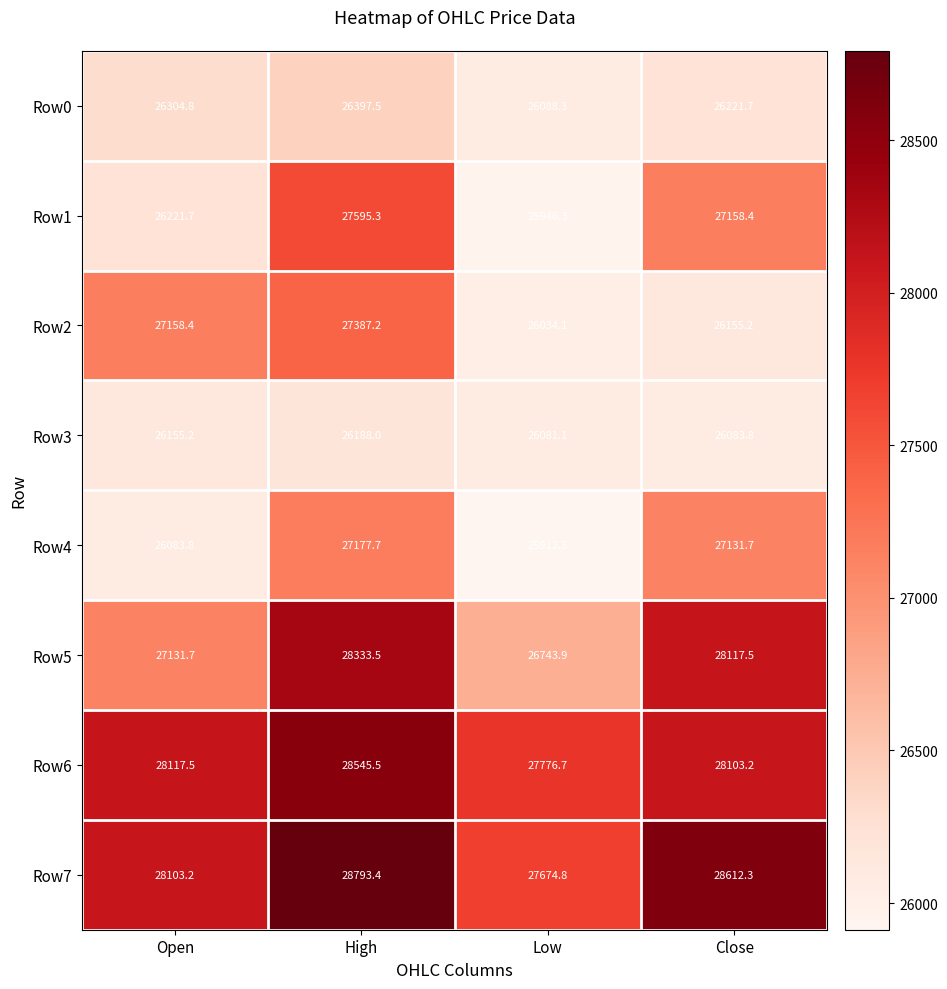

True or false: Row6 has a value of 38961.7 at Open.

False